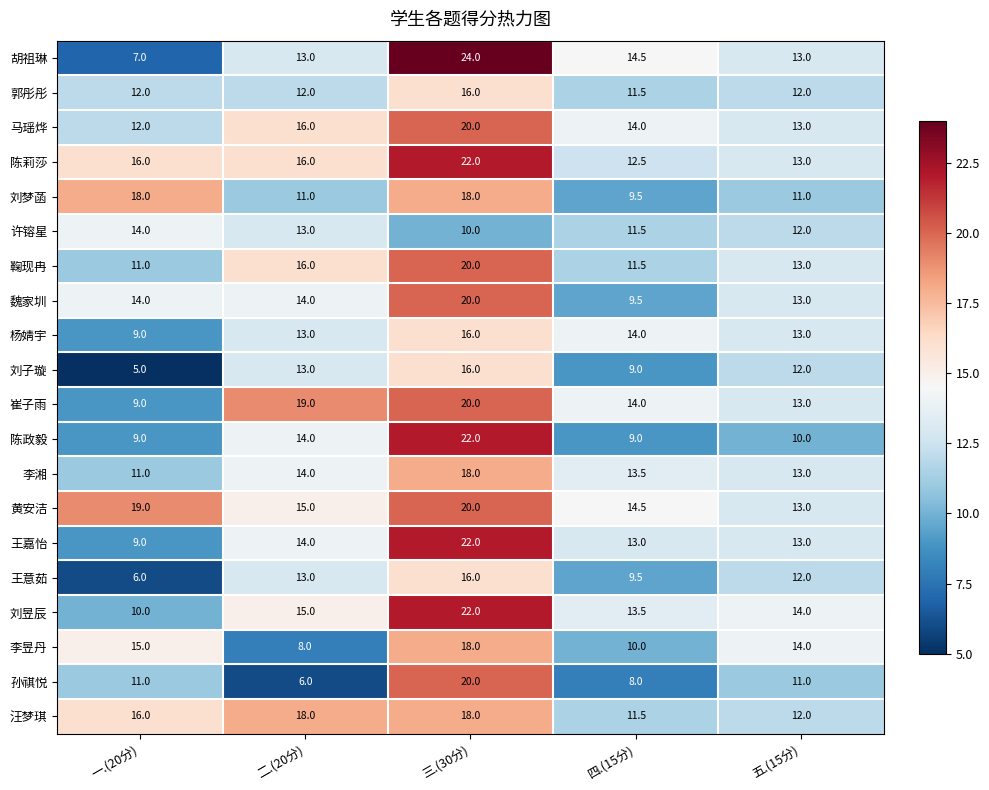

Which series has the largest range (max minus min)?

胡祖琳